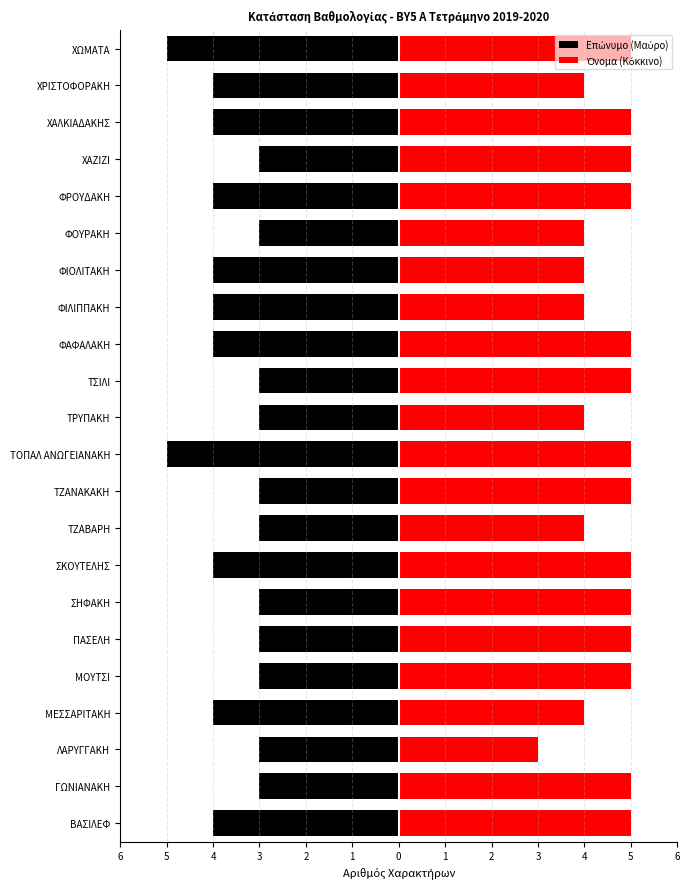

How many groups of bars are there?

22